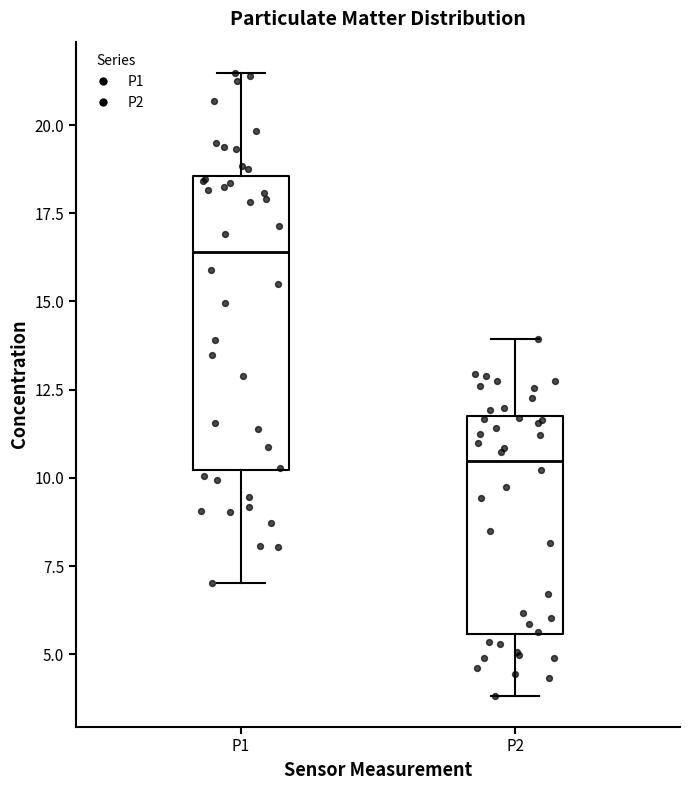

Where does the median line of the box for P1 sit on the y-axis? The values are not printed on the chart, so give them approximately, as read against the axis.

16.5